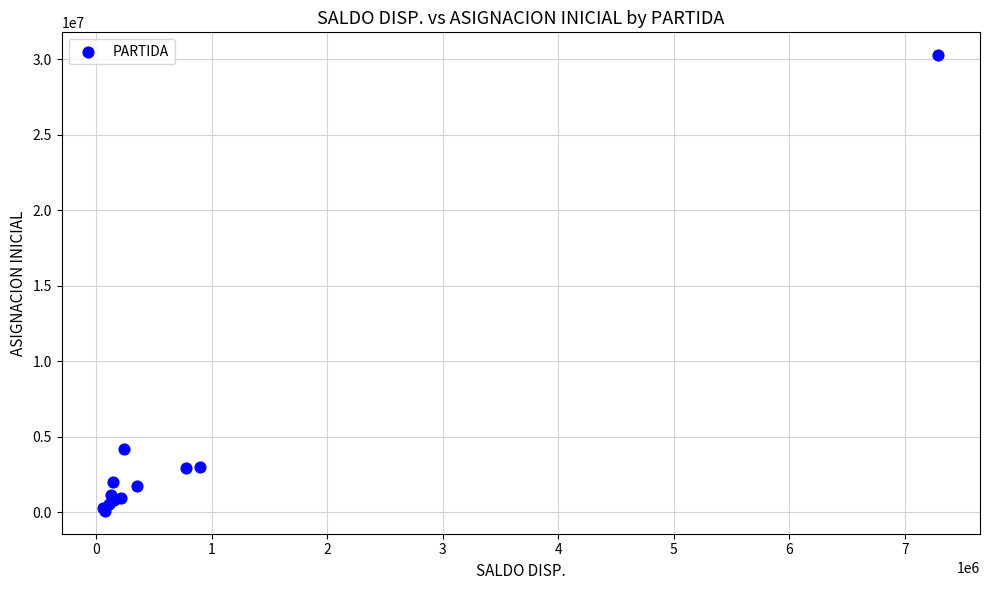

What Y value in the scatter plot is closest to 15175187?

4196261.3